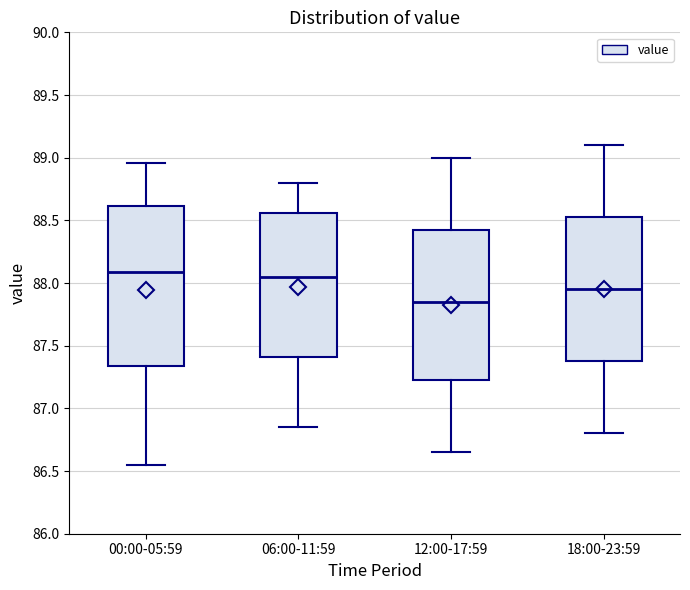

Reading left to right, transcribe this box plot: for each box, give where its median line is, the range the box spans, and where its two whiskers end, as read against the y-axis. The values are not printed on the chart, so give them approximately, as read against the axis.

00:00-05:59: median 88.10, box 87.35 to 88.60, whiskers 86.55 to 88.95
06:00-11:59: median 88.05, box 87.40 to 88.55, whiskers 86.85 to 88.80
12:00-17:59: median 87.85, box 87.25 to 88.45, whiskers 86.65 to 89.00
18:00-23:59: median 87.95, box 87.40 to 88.55, whiskers 86.80 to 89.10